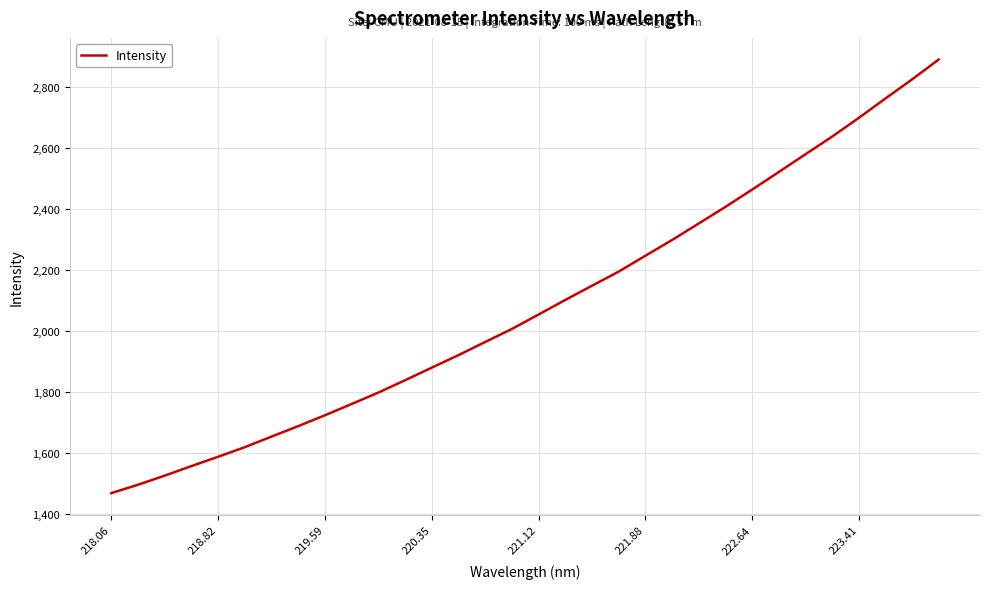

What is the maximum value shown in the chart?

2889.9